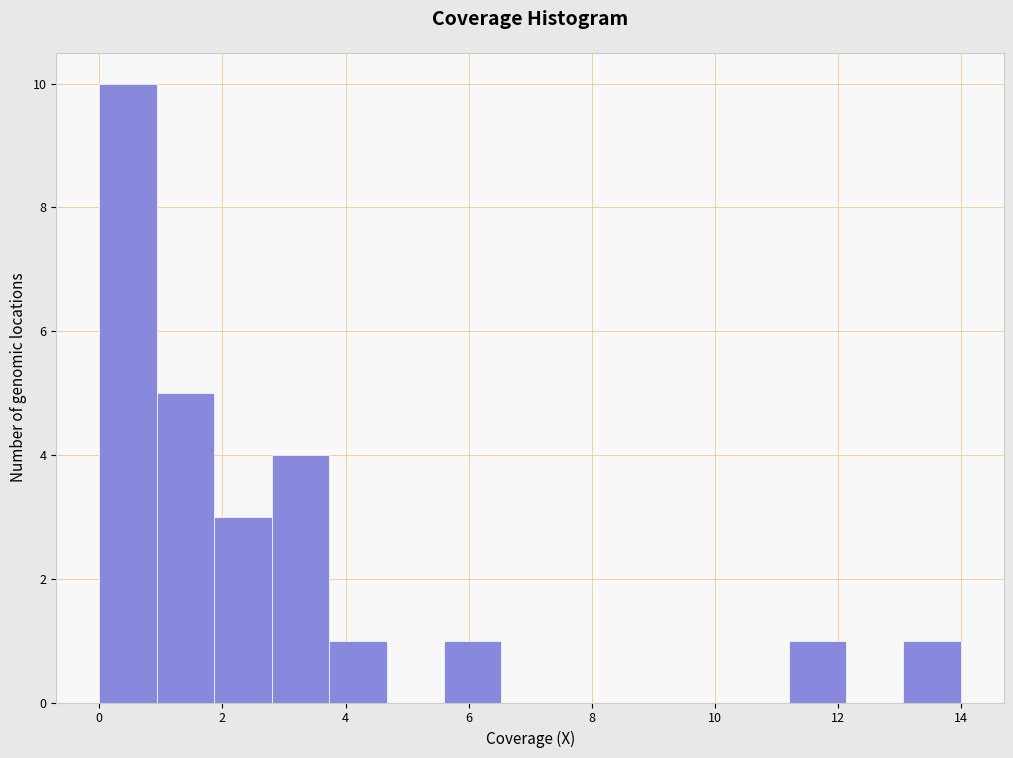

Reading left to right, list every bar in this chart as the range it spans on the x-axis followed by its height. Neither the bar edges nor the heights are printed on the chart, so give them approximately, as read against the axes.

0.0 to 1.0: 10
1.0 to 1.8: 5
1.8 to 2.8: 3
2.8 to 3.8: 4
3.8 to 4.6: 1
4.6 to 5.6: 0
5.6 to 6.6: 1
6.6 to 7.4: 0
7.4 to 8.4: 0
8.4 to 9.4: 0
9.4 to 10.2: 0
10.2 to 11.2: 0
11.2 to 12.2: 1
12.2 to 13.0: 0
13.0 to 14.0: 1